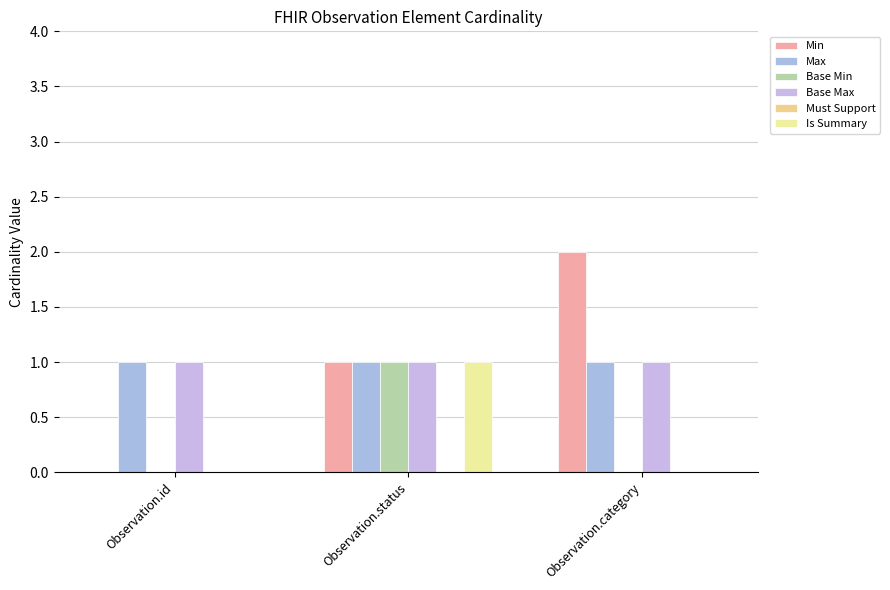

How many categories are shown in the chart?

3